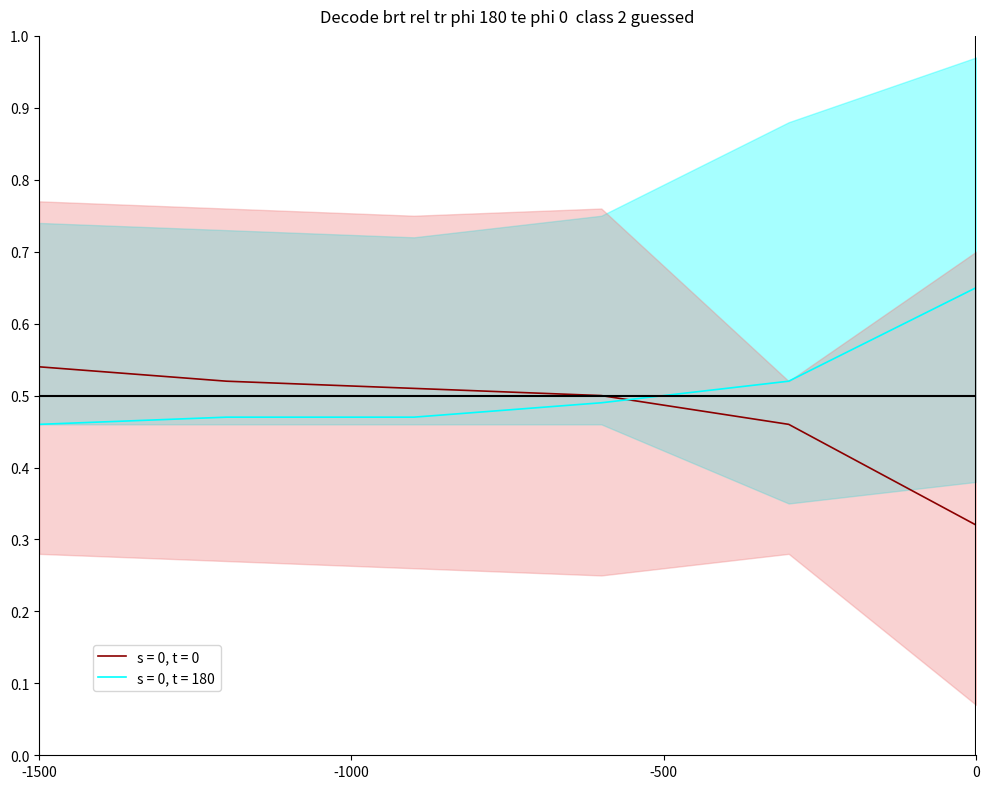

What is the average value of the s0t0_upper series?

0.7